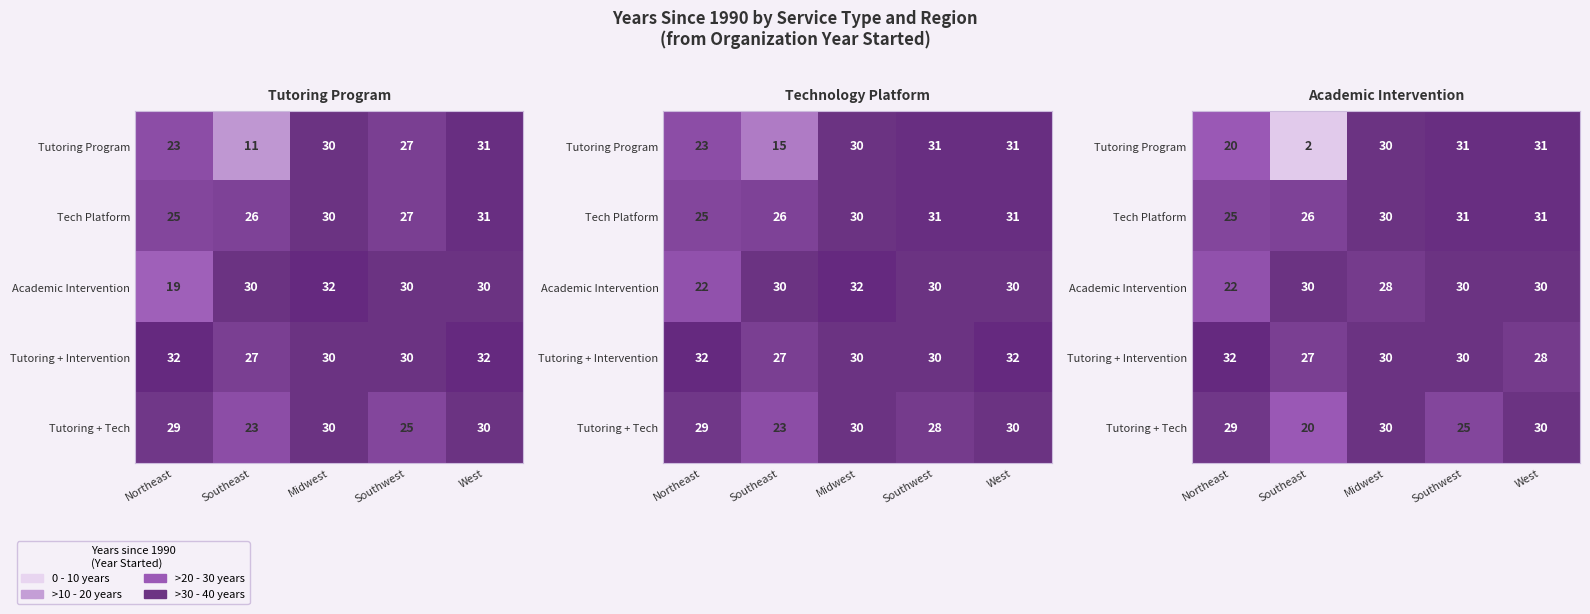

True or false: Tutoring Program has a value of 31 at Southwest.

True